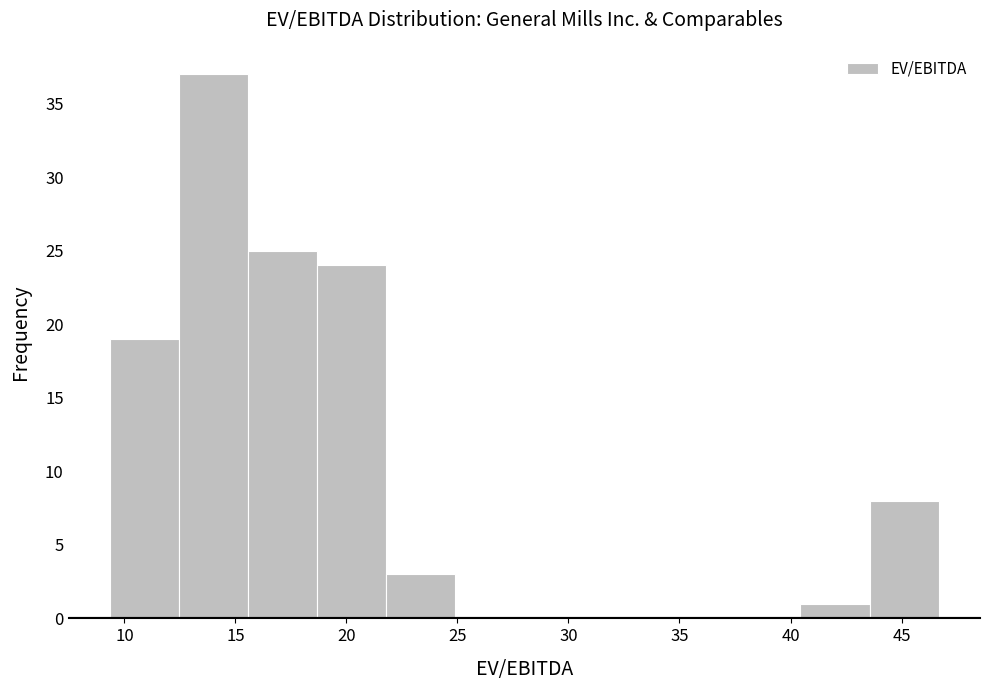

How tall is the bar that spans 22.0 to 25.0 on the x-axis? Neither the bar edges nor the heights are printed on the chart, so give them approximately, as read against the axes.

3